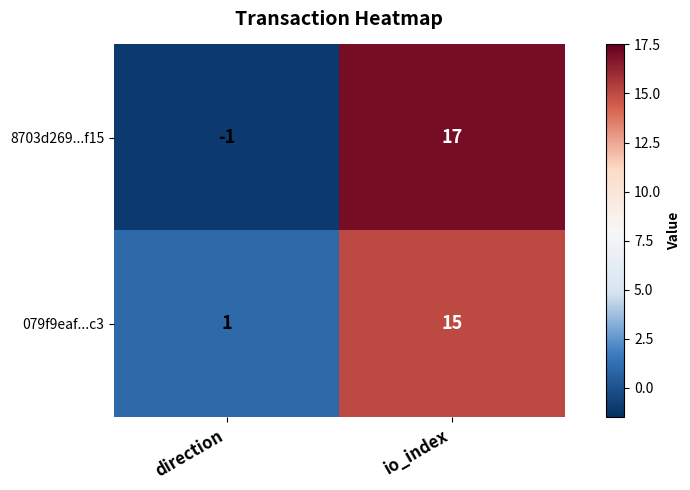

Which category has the highest value across all series?

io_index